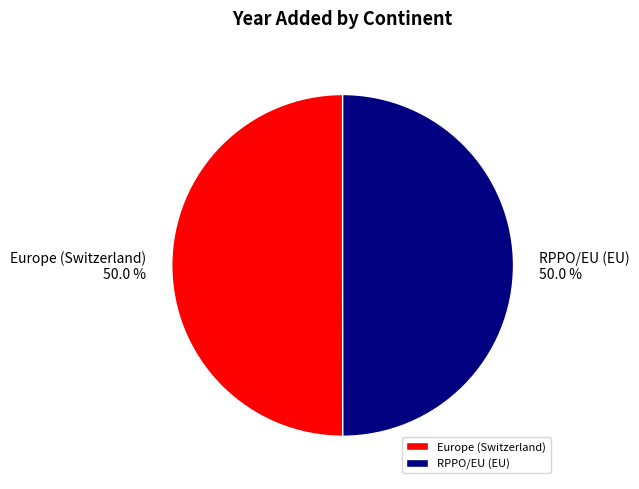

Do Europe (Switzerland) and RPPO/EU (EU) together represent more than half of the pie?

Yes